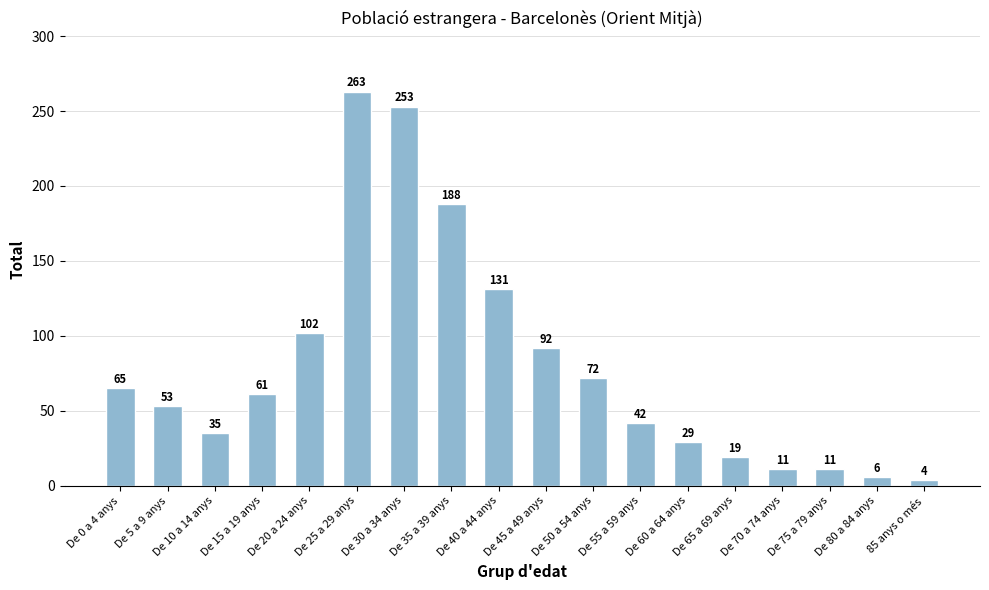

Reading left to right, list all the values displayed in this chart.

65	53	35	61	102	263	253	188	131	92	72	42	29	19	11	11	6	4